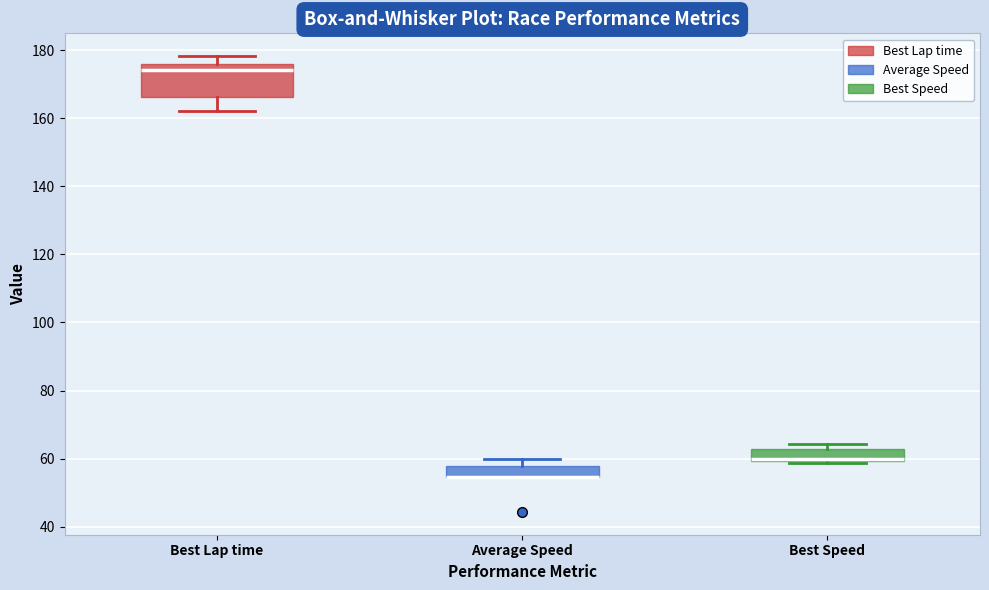

Comparing the boxes themselves (not the whiskers), which one is the tallest?

Best Lap time